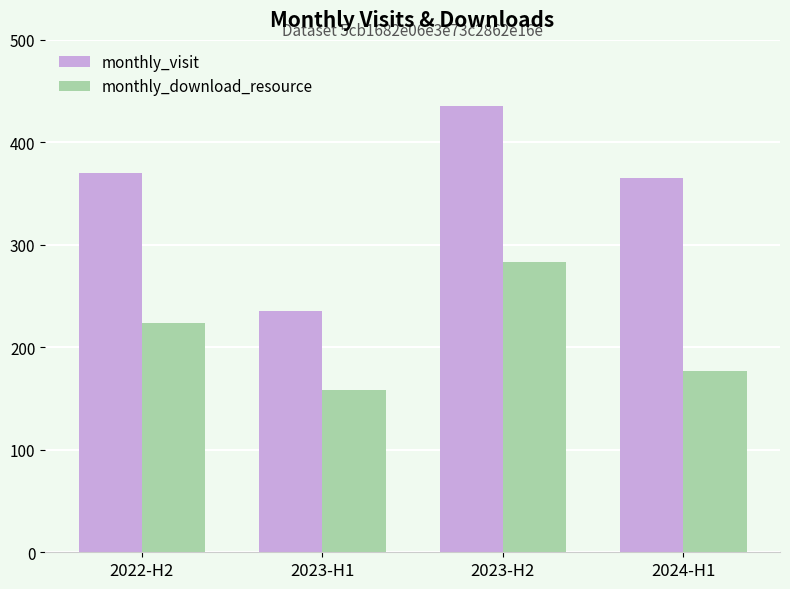

What is the minimum value shown in the chart?

158